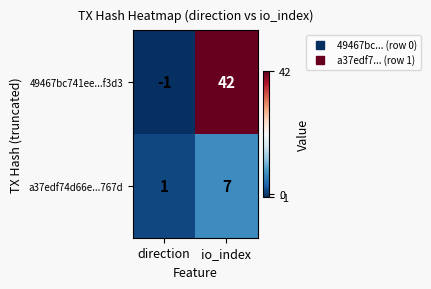

At which category does the chart reach its minimum across all series?

direction